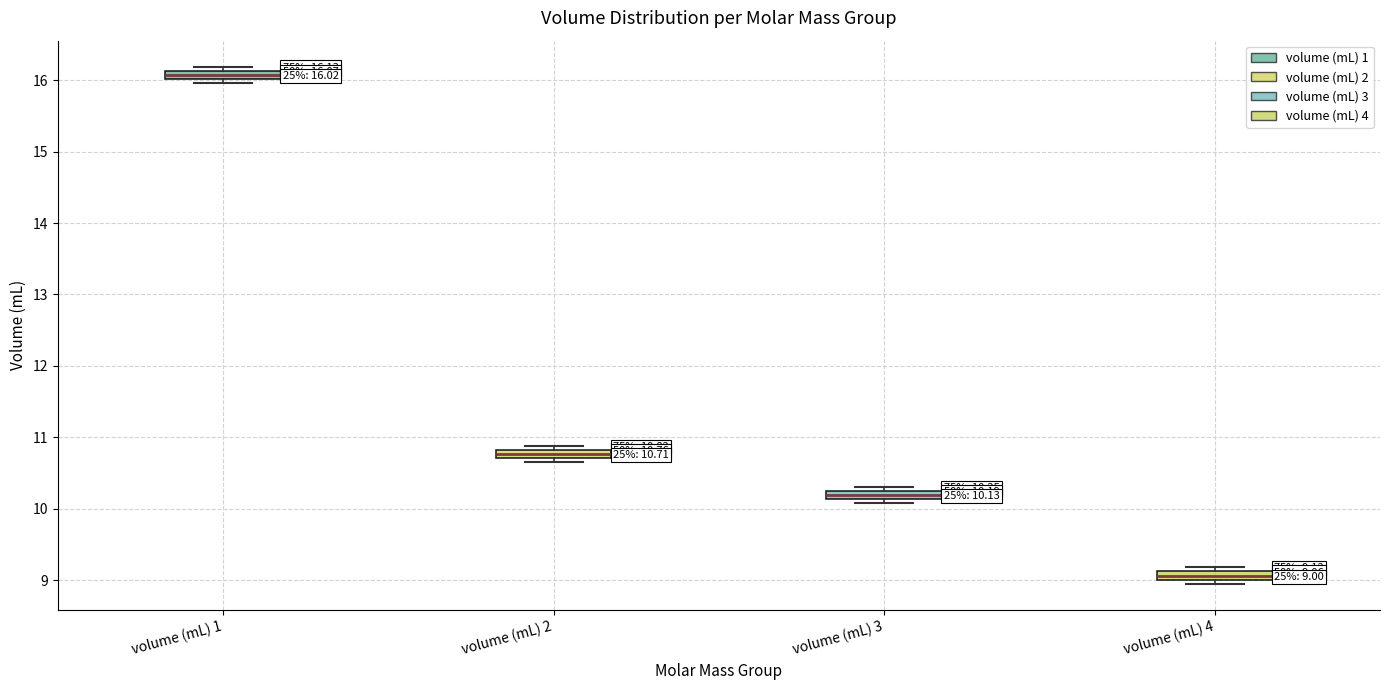

Which box's median line is the highest?

volume (mL) 1